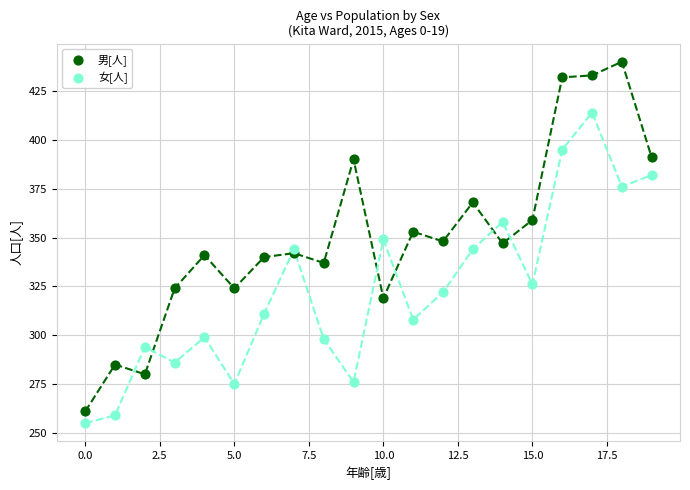

Which series reaches the minimum Y coordinate?

女[人]